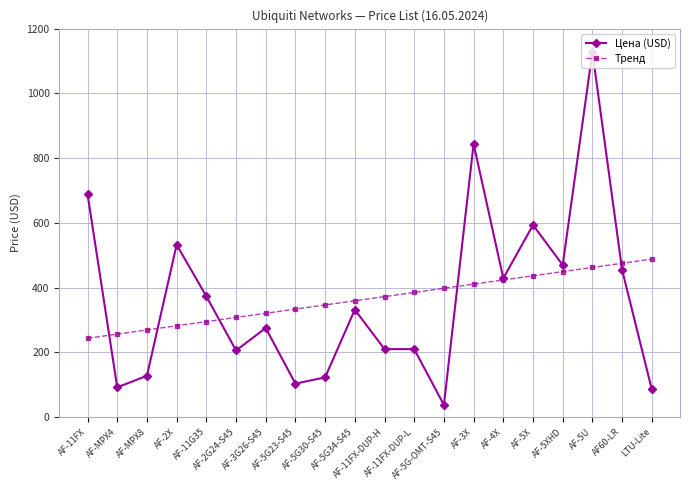

At which label does Тренд reach its minimum?

AF-11FX